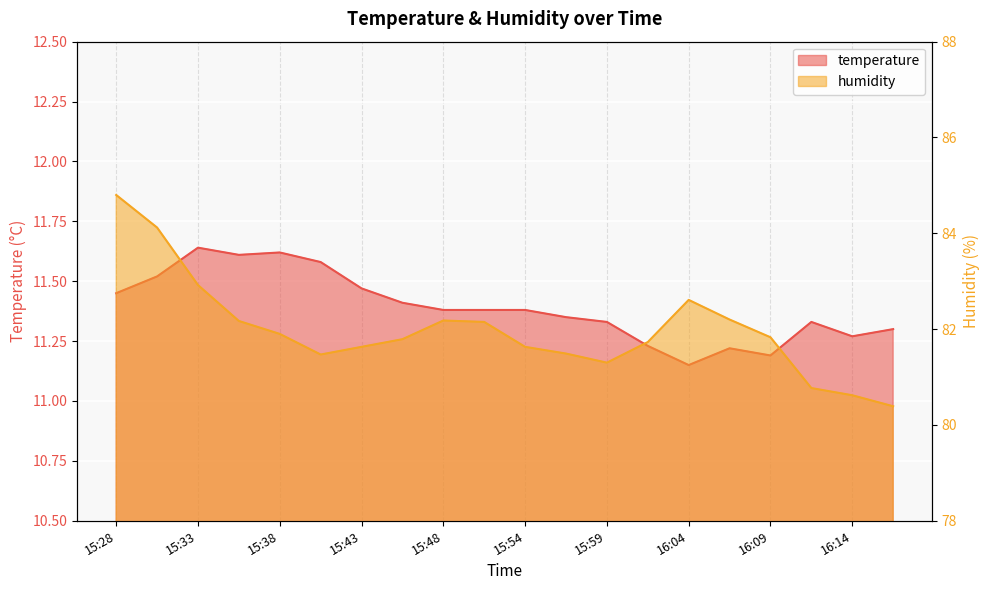

True or false: temperature and humidity cross at least once.

False